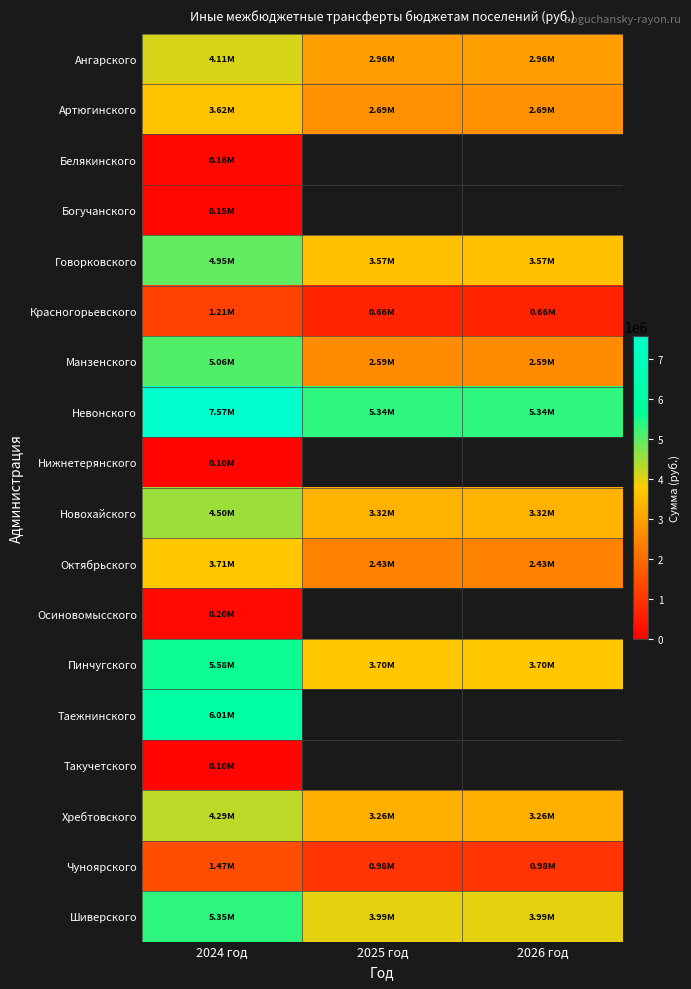

Is it true that Красногорьевского equals 252804.9 at 2024 год?

False